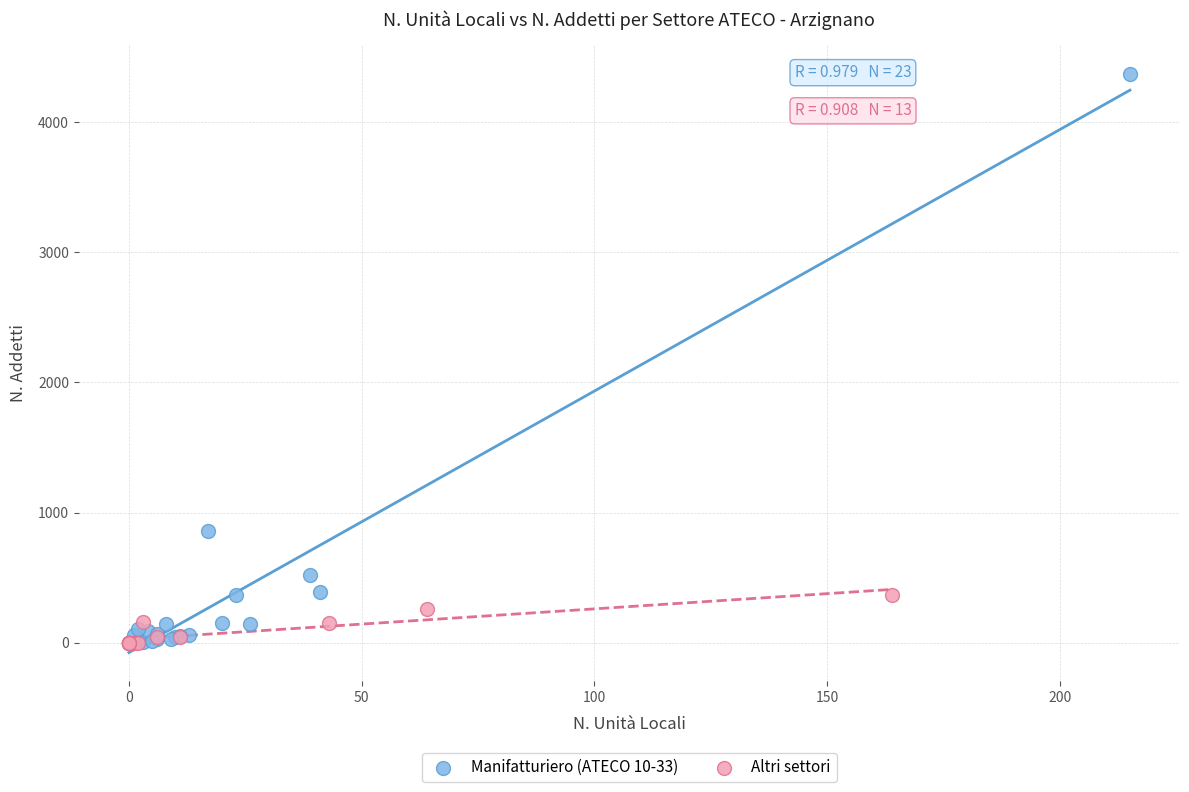

Which series contains the highest Y value?

Manifatturiero (ATECO 10-33)